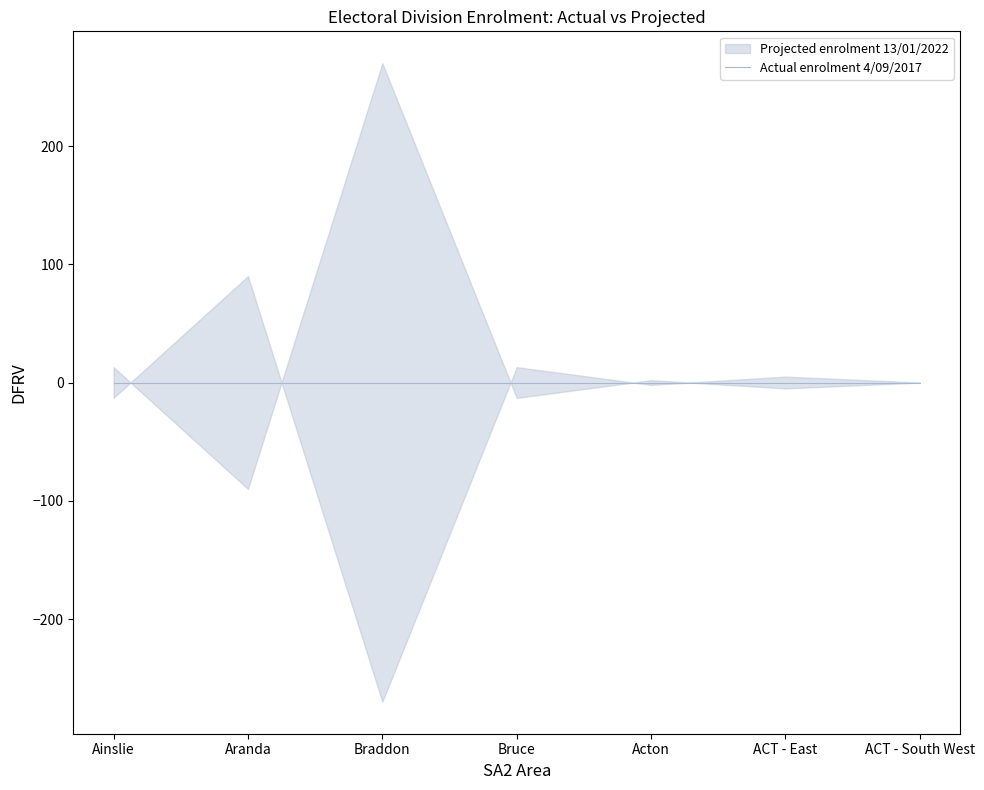

Reading left to right, transcribe all the data shown in this chart.

Actual enrolment 4/09/2017: 3501	1825	3834	1193	729	336	6
Projected enrolment 13/01/2022: 3514	1735	4104	1180	731	331	6